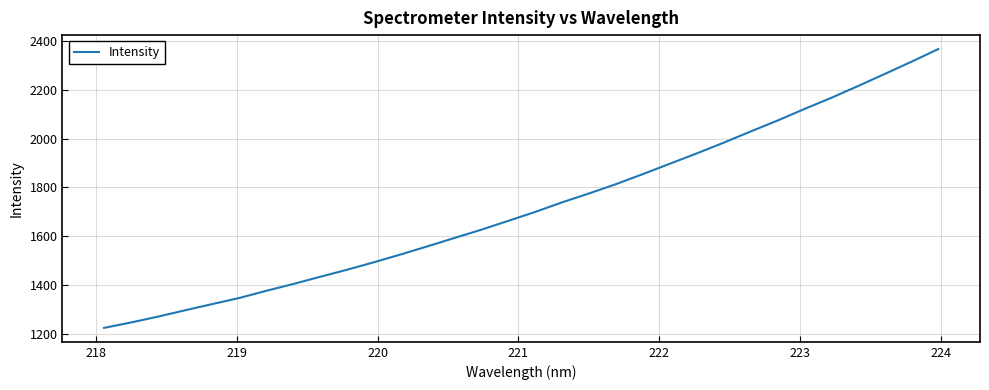

What is the greatest value displayed?

2366.8